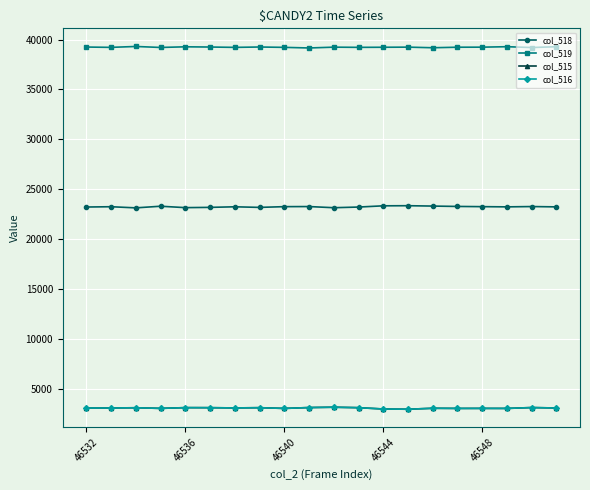

Which series has the largest total across all categories?

col_519